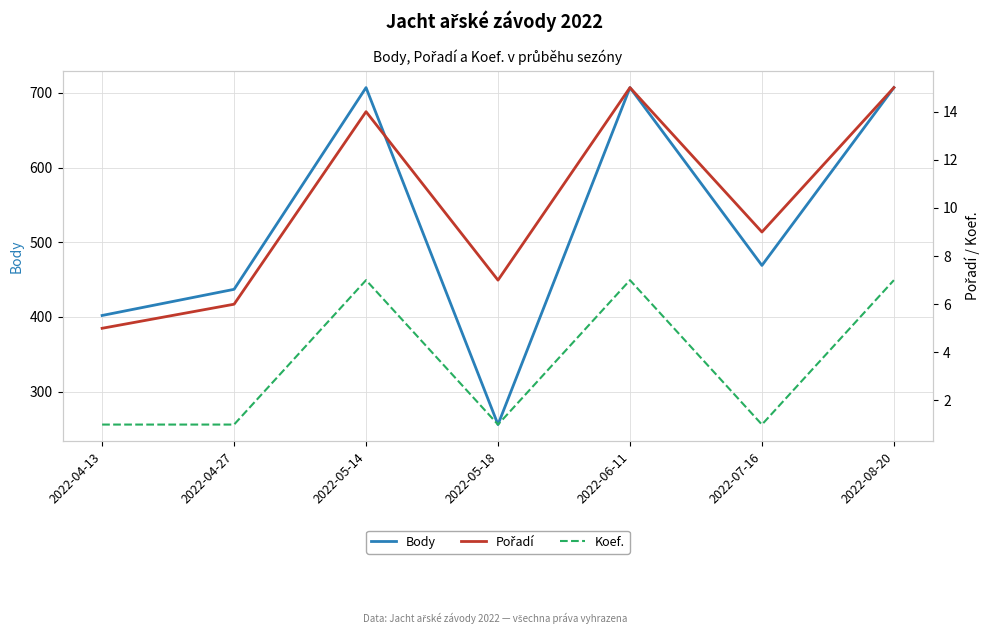

Reading left to right, list all the values displayed in this chart.

Body: 402	437	707	256	707	469	707
Pořadí: 5	6	14	7	15	9	15
Koef.: 1	1	7	1	7	1	7